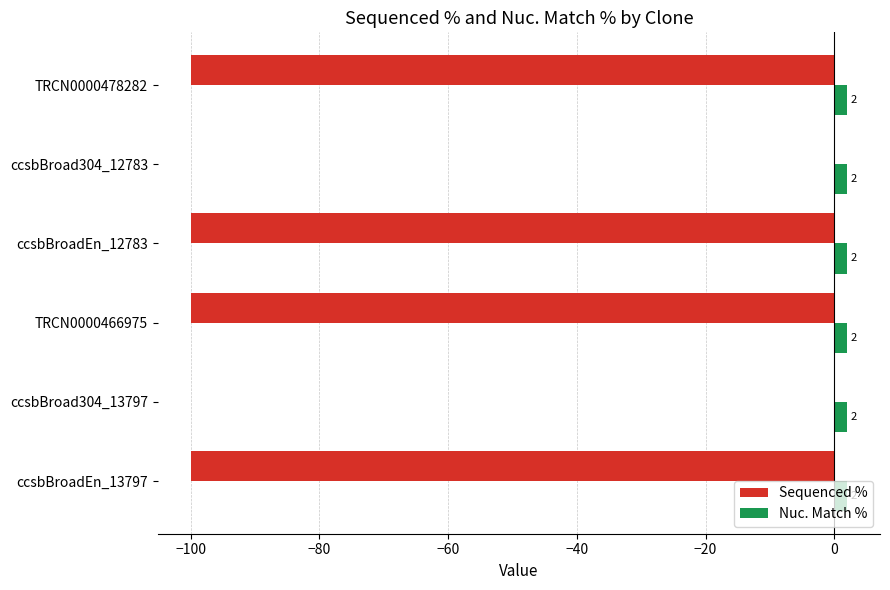

At which label is Sequenced % closest to -50?

ccsbBroadEn_13797